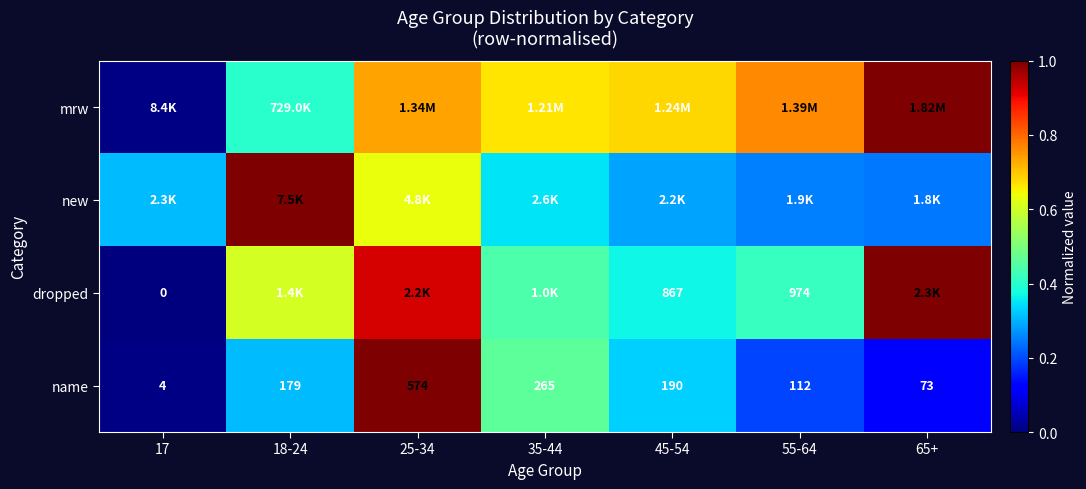

What is the total value across all series at 35-44?

1.9